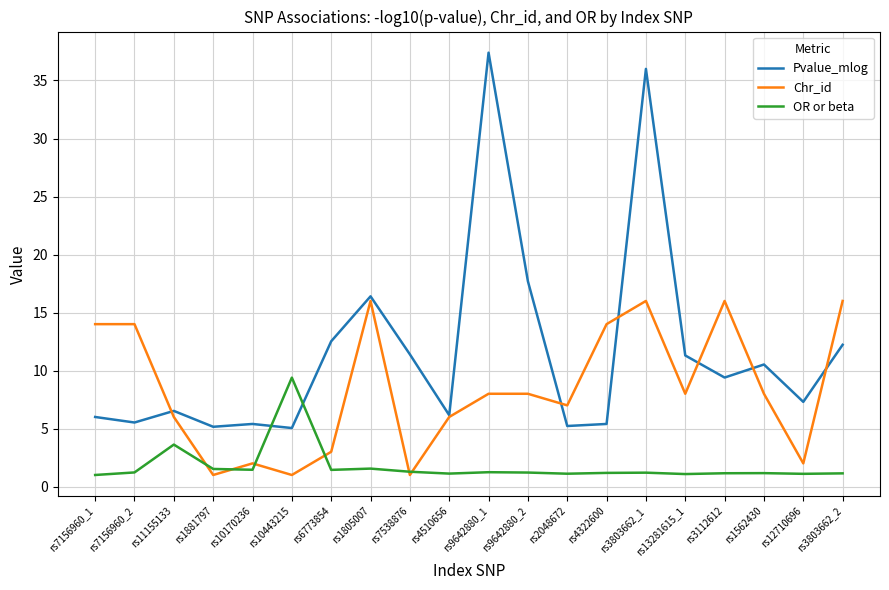

Which series changed the most between rs1881797 and rs9642880_1?

Pvalue_mlog